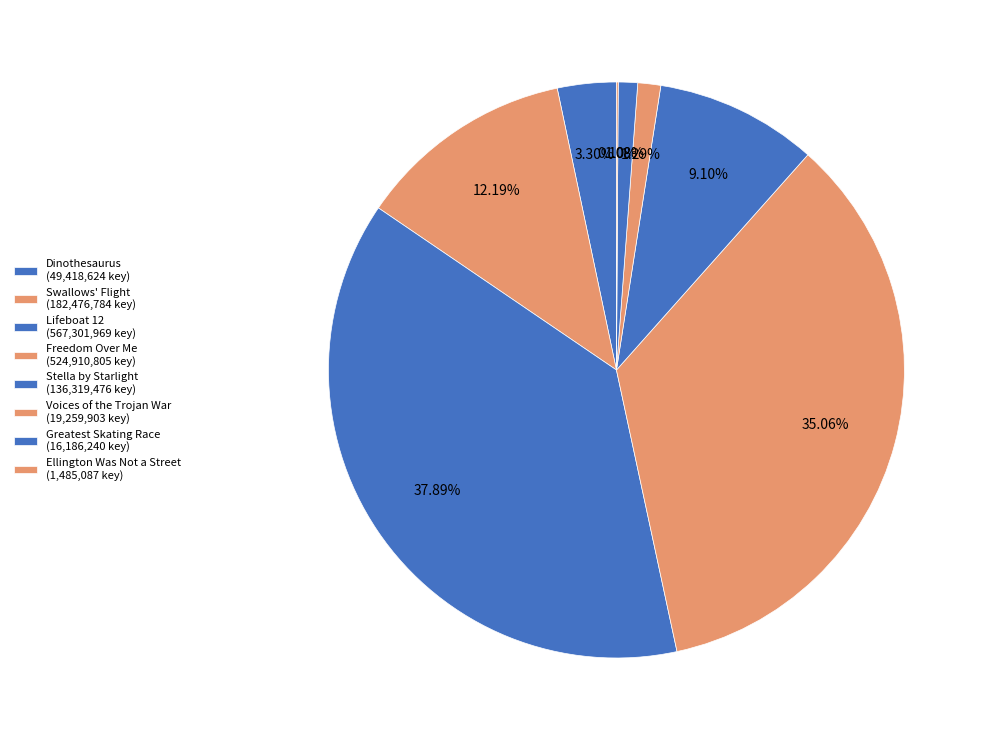

How much of the chart is everything except Swallows' Flight?

87.8%